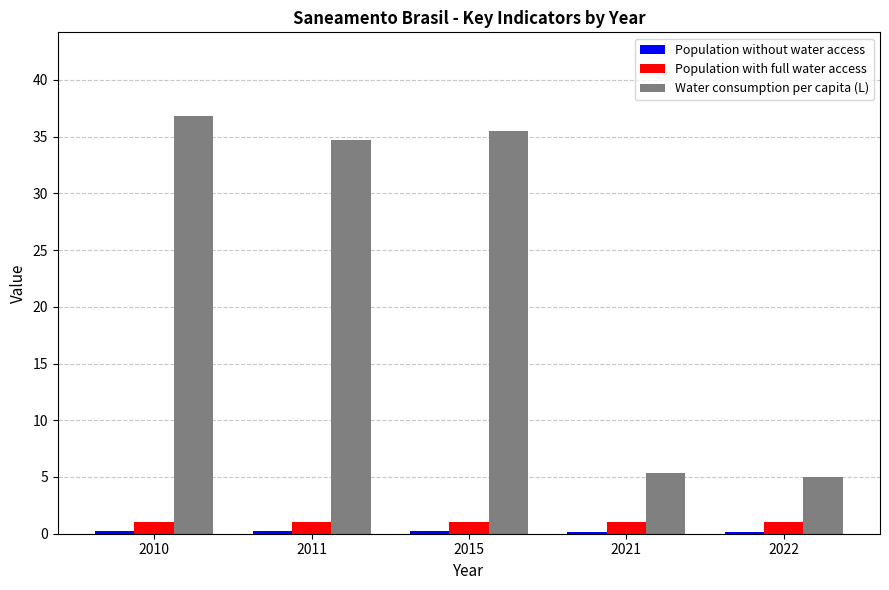

The Water consumption per capita (L) series shows 46.4 at 2015. True or false?

False